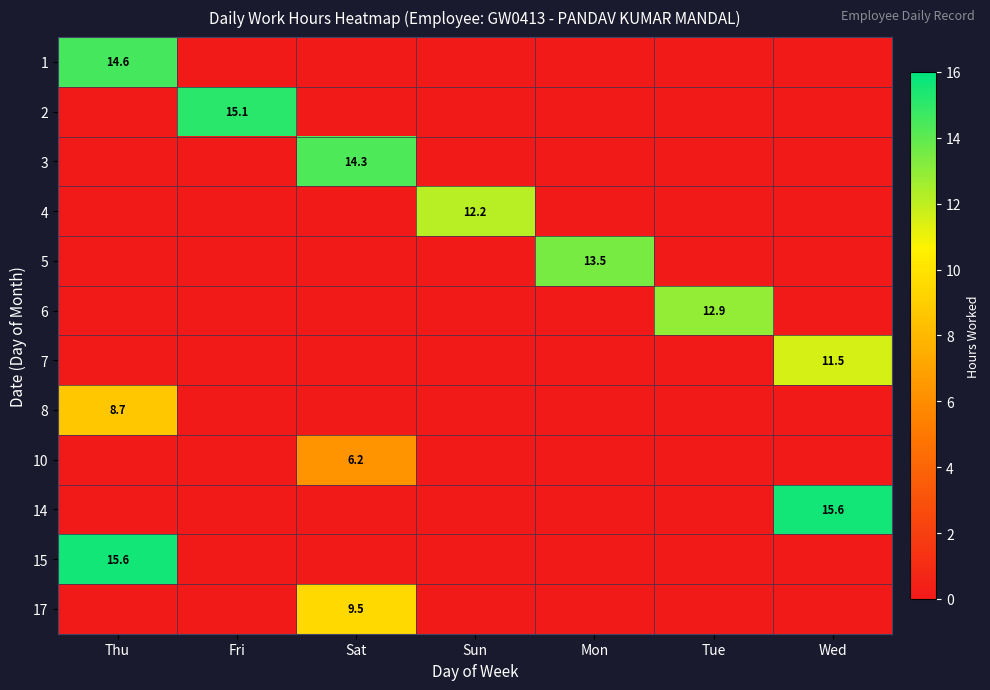

The 10 series shows 6.2 at Sat. True or false?

True